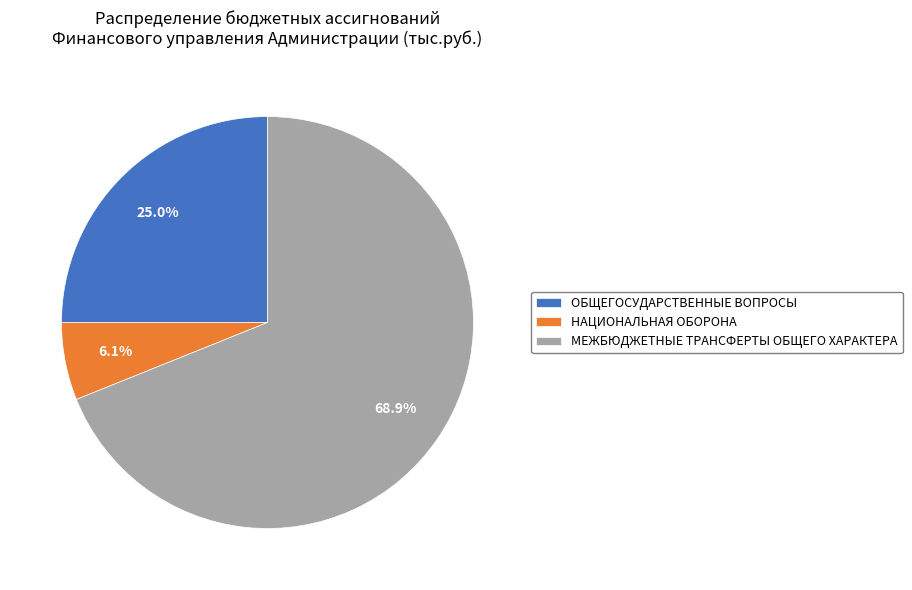

What percentage is the МЕЖБЮДЖЕТНЫЕ ТРАНСФЕРТЫ ОБЩЕГО ХАРАКТЕРА slice, to the nearest percent?

69%